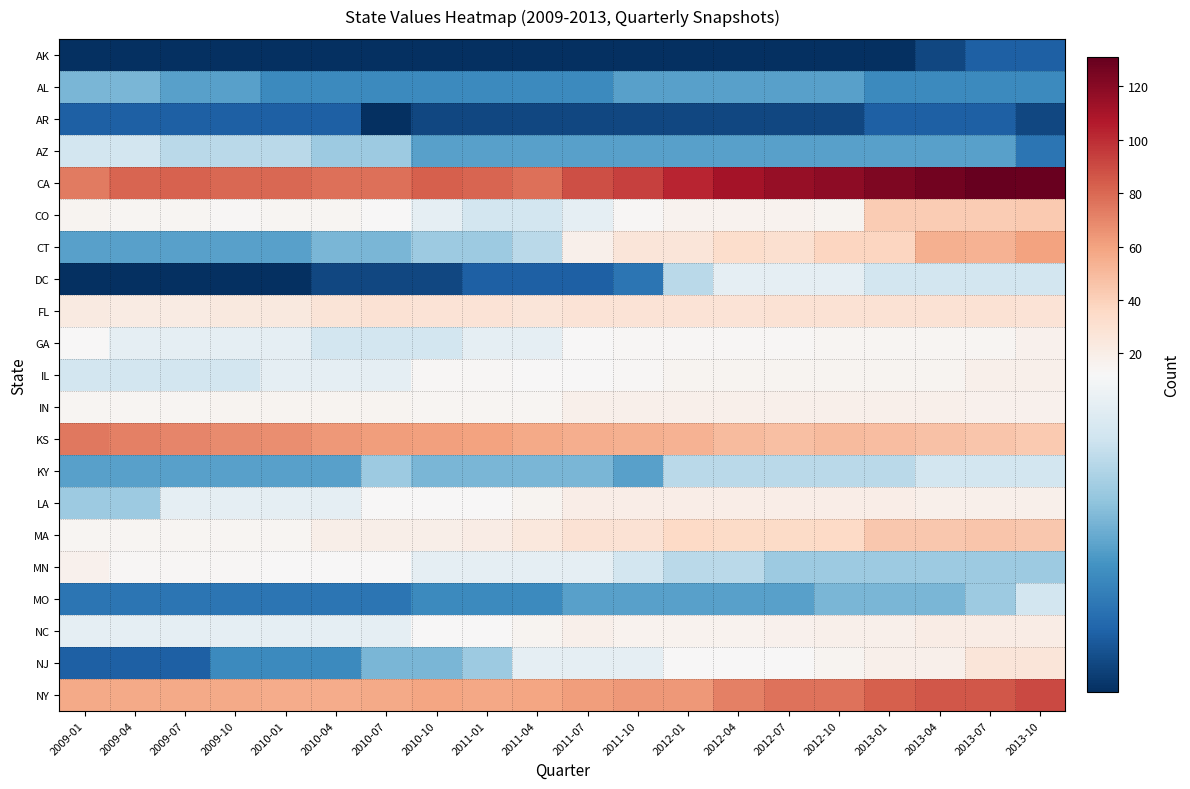

Reading left to right, what are all the values shown in this chart?

AK: 2009-01=1	2009-04=1	2009-07=1	2009-10=1	2010-01=1	2010-04=1	2010-07=1	2010-10=1	2011-01=1	2011-04=1	2011-07=1	2011-10=1	2012-01=1	2012-04=1	2012-07=1	2012-10=1	2013-01=1	2013-04=2	2013-07=3	2013-10=3
AL: 2009-01=7	2009-04=7	2009-07=6	2009-10=6	2010-01=5	2010-04=5	2010-07=5	2010-10=5	2011-01=5	2011-04=5	2011-07=5	2011-10=6	2012-01=6	2012-04=6	2012-07=6	2012-10=6	2013-01=5	2013-04=5	2013-07=5	2013-10=5
AR: 2009-01=3	2009-04=3	2009-07=3	2009-10=3	2010-01=3	2010-04=3	2010-07=1	2010-10=2	2011-01=2	2011-04=2	2011-07=2	2011-10=2	2012-01=2	2012-04=2	2012-07=2	2012-10=2	2013-01=3	2013-04=3	2013-07=3	2013-10=2
AZ: 2009-01=10	2009-04=10	2009-07=9	2009-10=9	2010-01=9	2010-04=8	2010-07=8	2010-10=6	2011-01=6	2011-04=6	2011-07=6	2011-10=6	2012-01=6	2012-04=6	2012-07=6	2012-10=6	2013-01=6	2013-04=6	2013-07=6	2013-10=4
CA: 2009-01=74	2009-04=81	2009-07=82	2009-10=80	2010-01=80	2010-04=78	2010-07=78	2010-10=83	2011-01=81	2011-04=78	2011-07=89	2011-10=93	2012-01=103	2012-04=111	2012-07=116	2012-10=118	2013-01=123	2013-04=127	2013-07=131	2013-10=130
CO: 2009-01=15	2009-04=14	2009-07=14	2009-10=13	2010-01=14	2010-04=14	2010-07=12	2010-10=11	2011-01=10	2011-04=10	2011-07=11	2011-10=13	2012-01=16	2012-04=16	2012-07=16	2012-10=15	2013-01=42	2013-04=42	2013-07=42	2013-10=43
CT: 2009-01=6	2009-04=6	2009-07=6	2009-10=6	2010-01=6	2010-04=7	2010-07=7	2010-10=8	2011-01=8	2011-04=9	2011-07=18	2011-10=26	2012-01=26	2012-04=33	2012-07=31	2012-10=38	2013-01=38	2013-04=54	2013-07=53	2013-10=60
DC: 2009-01=1	2009-04=1	2009-07=1	2009-10=1	2010-01=1	2010-04=2	2010-07=2	2010-10=2	2011-01=3	2011-04=3	2011-07=3	2011-10=4	2012-01=9	2012-04=11	2012-07=11	2012-10=11	2013-01=10	2013-04=10	2013-07=10	2013-10=10
FL: 2009-01=23	2009-04=22	2009-07=22	2009-10=24	2010-01=24	2010-04=27	2010-07=29	2010-10=28	2011-01=28	2011-04=26	2011-07=28	2011-10=28	2012-01=28	2012-04=28	2012-07=29	2012-10=29	2013-01=29	2013-04=29	2013-07=29	2013-10=28
GA: 2009-01=12	2009-04=11	2009-07=11	2009-10=11	2010-01=11	2010-04=10	2010-07=10	2010-10=10	2011-01=11	2011-04=11	2011-07=12	2011-10=13	2012-01=13	2012-04=13	2012-07=13	2012-10=14	2013-01=14	2013-04=14	2013-07=14	2013-10=17
IL: 2009-01=10	2009-04=10	2009-07=10	2009-10=10	2010-01=11	2010-04=11	2010-07=11	2010-10=13	2011-01=13	2011-04=12	2011-07=12	2011-10=13	2012-01=15	2012-04=15	2012-07=15	2012-10=15	2013-01=15	2013-04=15	2013-07=18	2013-10=18
IN: 2009-01=14	2009-04=14	2009-07=14	2009-10=15	2010-01=15	2010-04=15	2010-07=15	2010-10=14	2011-01=14	2011-04=14	2011-07=18	2011-10=18	2012-01=18	2012-04=18	2012-07=18	2012-10=18	2013-01=18	2013-04=18	2013-07=17	2013-10=17
KS: 2009-01=75	2009-04=72	2009-07=70	2009-10=68	2010-01=67	2010-04=64	2010-07=62	2010-10=61	2011-01=60	2011-04=57	2011-07=55	2011-10=54	2012-01=53	2012-04=50	2012-07=48	2012-10=50	2013-01=49	2013-04=47	2013-07=45	2013-10=43
KY: 2009-01=6	2009-04=6	2009-07=6	2009-10=6	2010-01=6	2010-04=6	2010-07=8	2010-10=7	2011-01=7	2011-04=7	2011-07=7	2011-10=6	2012-01=9	2012-04=9	2012-07=9	2012-10=9	2013-01=9	2013-04=10	2013-07=10	2013-10=10
LA: 2009-01=8	2009-04=8	2009-07=11	2009-10=11	2010-01=11	2010-04=11	2010-07=12	2010-10=12	2011-01=12	2011-04=15	2011-07=20	2011-10=20	2012-01=20	2012-04=20	2012-07=20	2012-10=20	2013-01=20	2013-04=18	2013-07=18	2013-10=18
MA: 2009-01=14	2009-04=14	2009-07=14	2009-10=14	2010-01=14	2010-04=19	2010-07=19	2010-10=19	2011-01=21	2011-04=25	2011-07=29	2011-10=29	2012-01=36	2012-04=35	2012-07=35	2012-10=36	2013-01=44	2013-04=44	2013-07=45	2013-10=44
MN: 2009-01=17	2009-04=13	2009-07=13	2009-10=13	2010-01=12	2010-04=12	2010-07=12	2010-10=11	2011-01=11	2011-04=11	2011-07=11	2011-10=10	2012-01=9	2012-04=9	2012-07=8	2012-10=8	2013-01=8	2013-04=8	2013-07=8	2013-10=8
MO: 2009-01=4	2009-04=4	2009-07=4	2009-10=4	2010-01=4	2010-04=4	2010-07=4	2010-10=5	2011-01=5	2011-04=5	2011-07=6	2011-10=6	2012-01=6	2012-04=6	2012-07=6	2012-10=7	2013-01=7	2013-04=7	2013-07=8	2013-10=10
NC: 2009-01=11	2009-04=11	2009-07=11	2009-10=11	2010-01=11	2010-04=11	2010-07=11	2010-10=12	2011-01=12	2011-04=15	2011-07=18	2011-10=16	2012-01=16	2012-04=16	2012-07=17	2012-10=18	2013-01=18	2013-04=21	2013-07=21	2013-10=21
NJ: 2009-01=3	2009-04=3	2009-07=3	2009-10=5	2010-01=5	2010-04=5	2010-07=7	2010-10=7	2011-01=8	2011-04=11	2011-07=11	2011-10=11	2012-01=12	2012-04=12	2012-07=12	2012-10=15	2013-01=18	2013-04=18	2013-07=26	2013-10=26
NY: 2009-01=57	2009-04=57	2009-07=57	2009-10=57	2010-01=56	2010-04=56	2010-07=57	2010-10=59	2011-01=58	2011-04=59	2011-07=62	2011-10=64	2012-01=64	2012-04=72	2012-07=77	2012-10=77	2013-01=83	2013-04=86	2013-07=86	2013-10=91